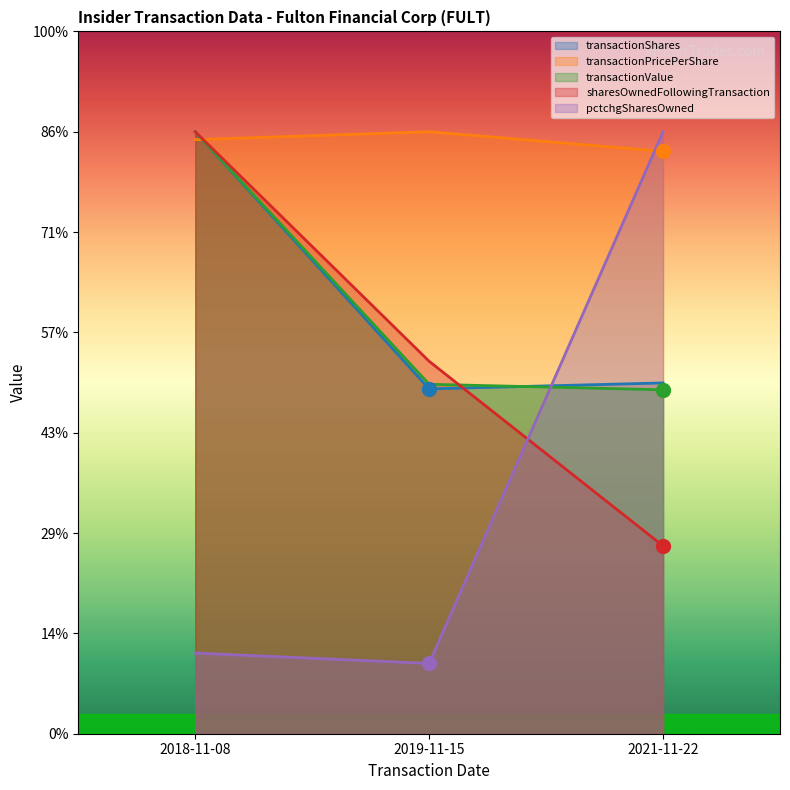

Between 2018-11-08 and 2021-11-22, which is larger?

2018-11-08